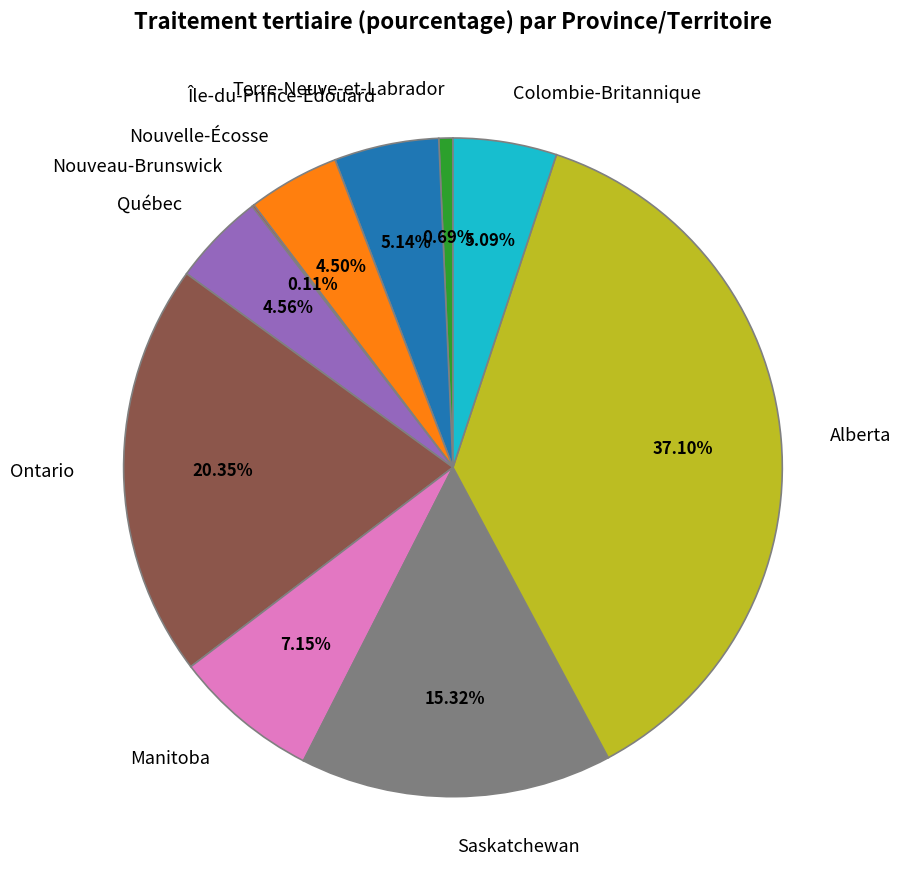

Does Nouvelle-Écosse represent more than half of the total?

No